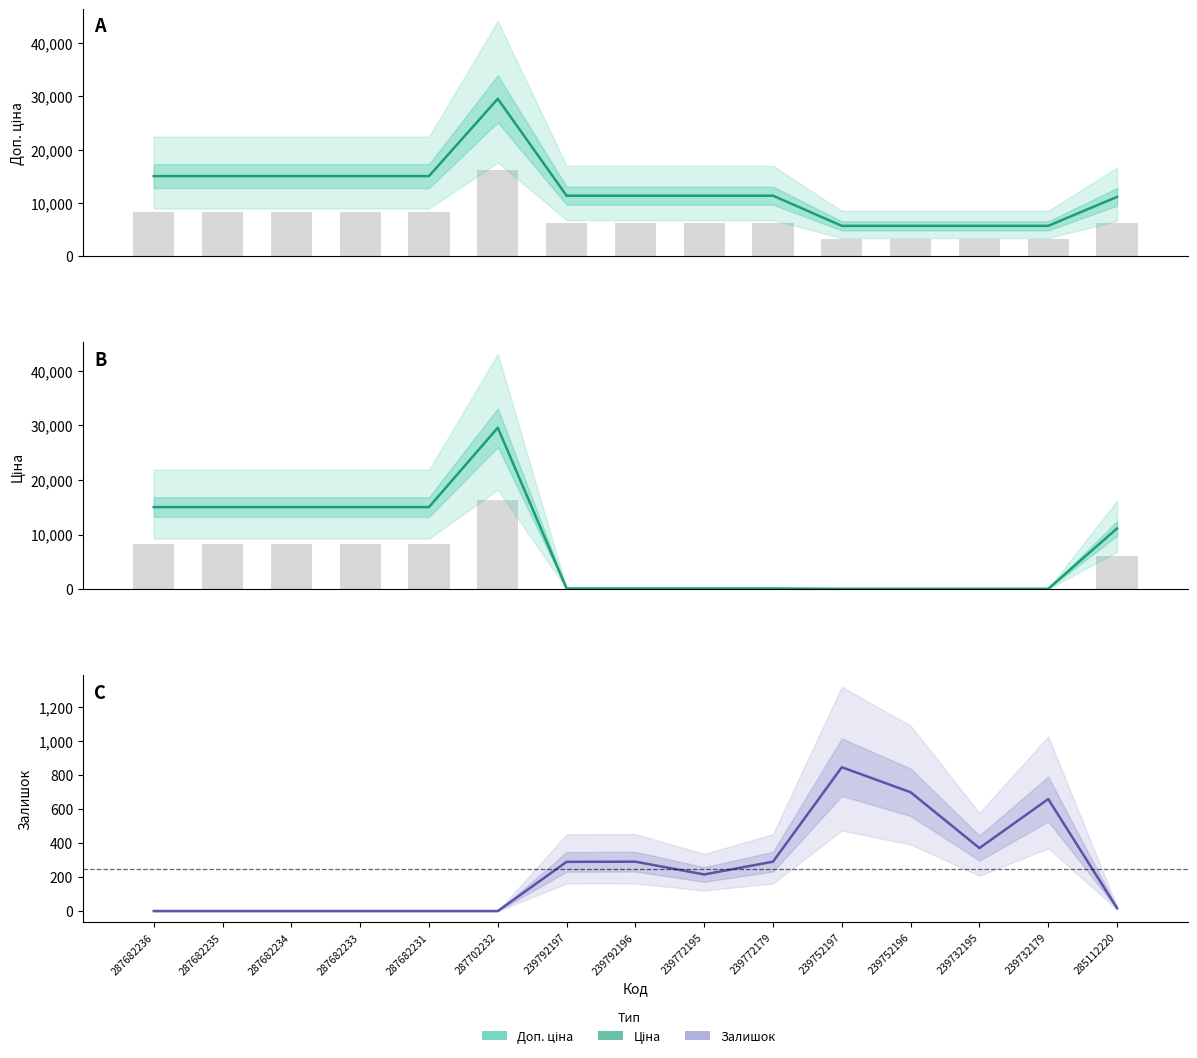

At which category does the chart reach its peak across all series?

287702232